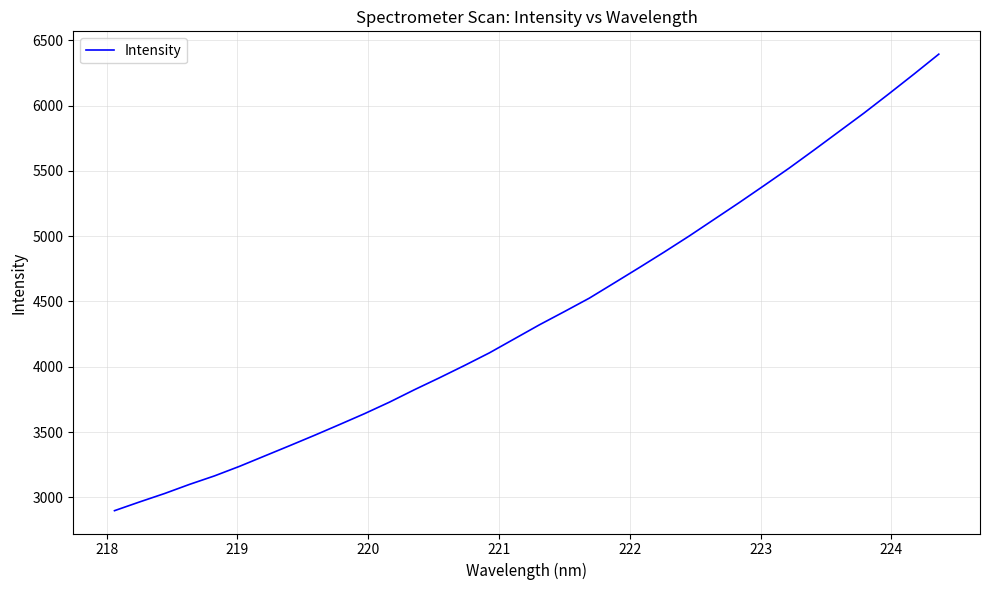

What is the greatest value displayed?

6393.5